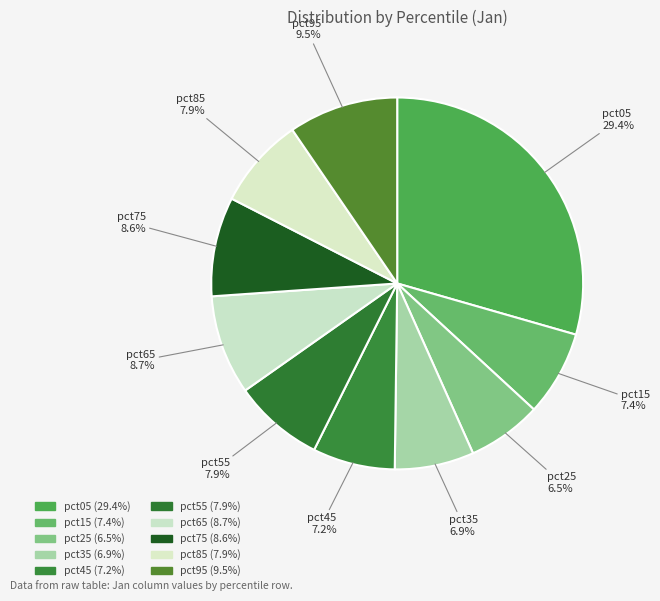

To the nearest percent, what is the combined percentage of pct95 and pct25?

16%